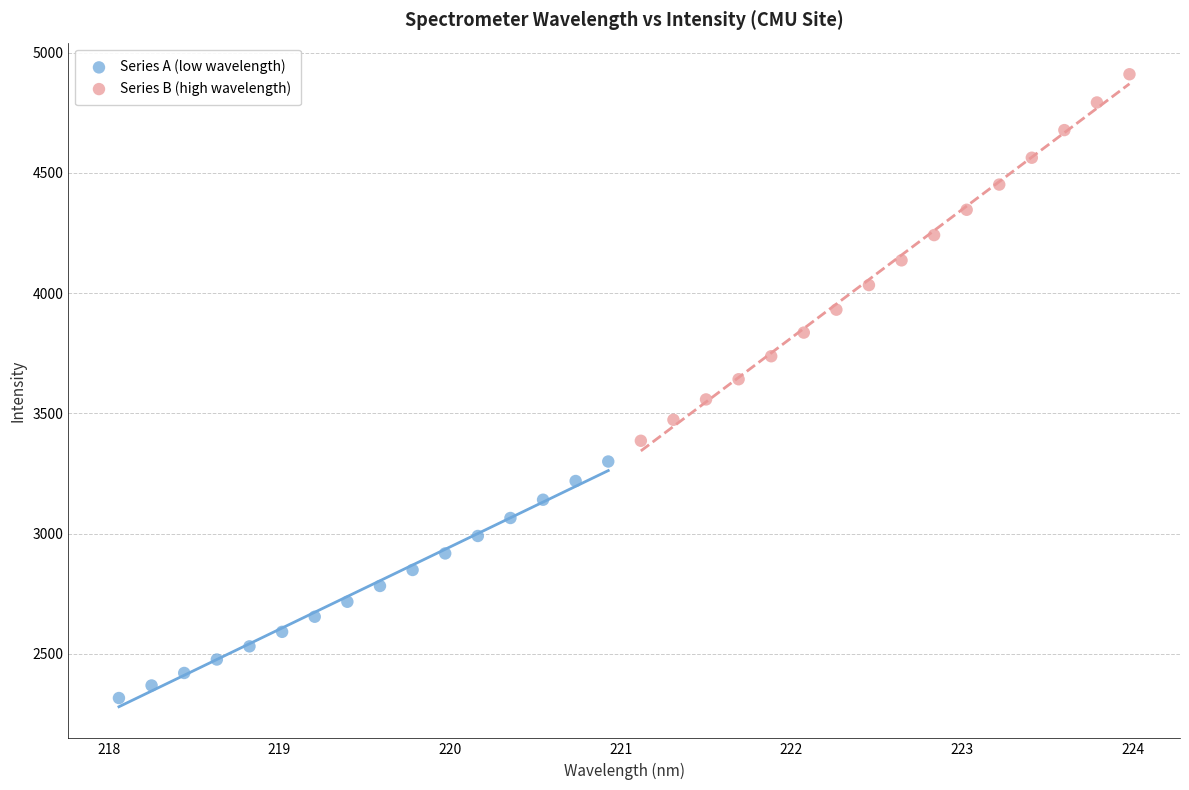

Which series reaches the minimum Y coordinate?

Series A (low wavelength)